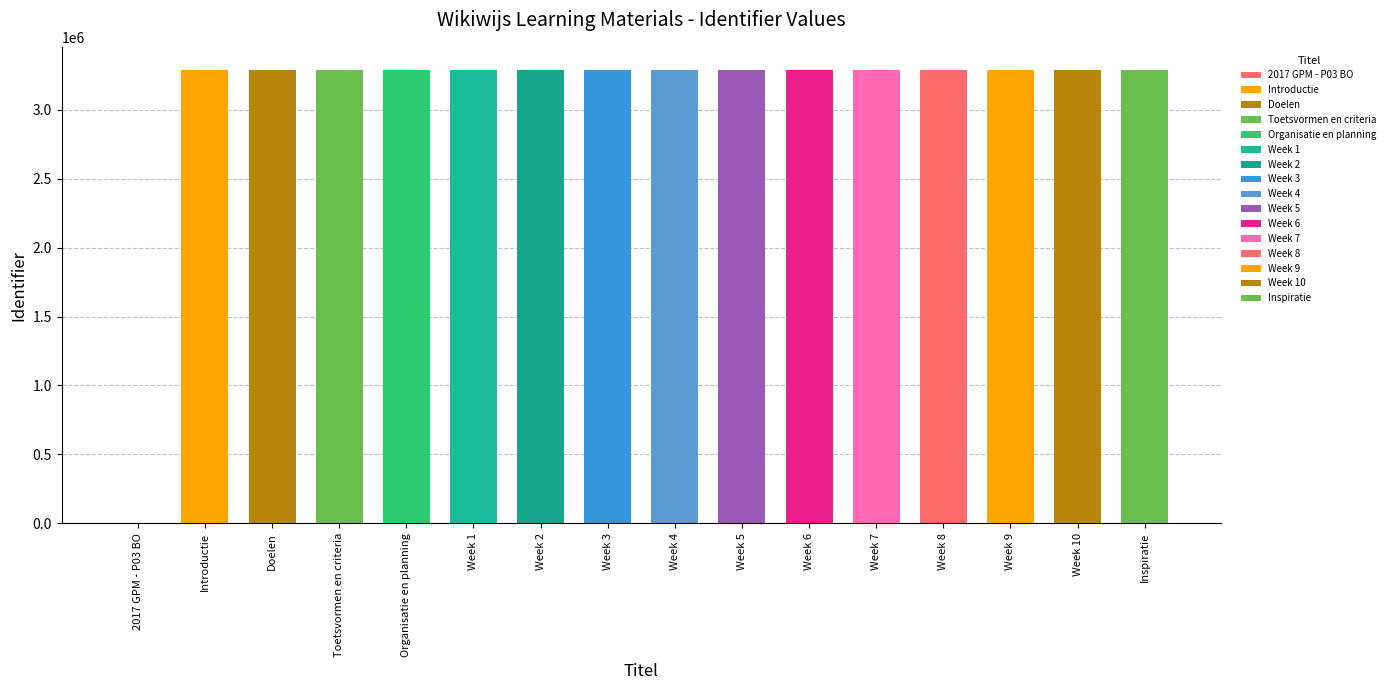

True or false: the data shows 3292077 at Week 8.

True